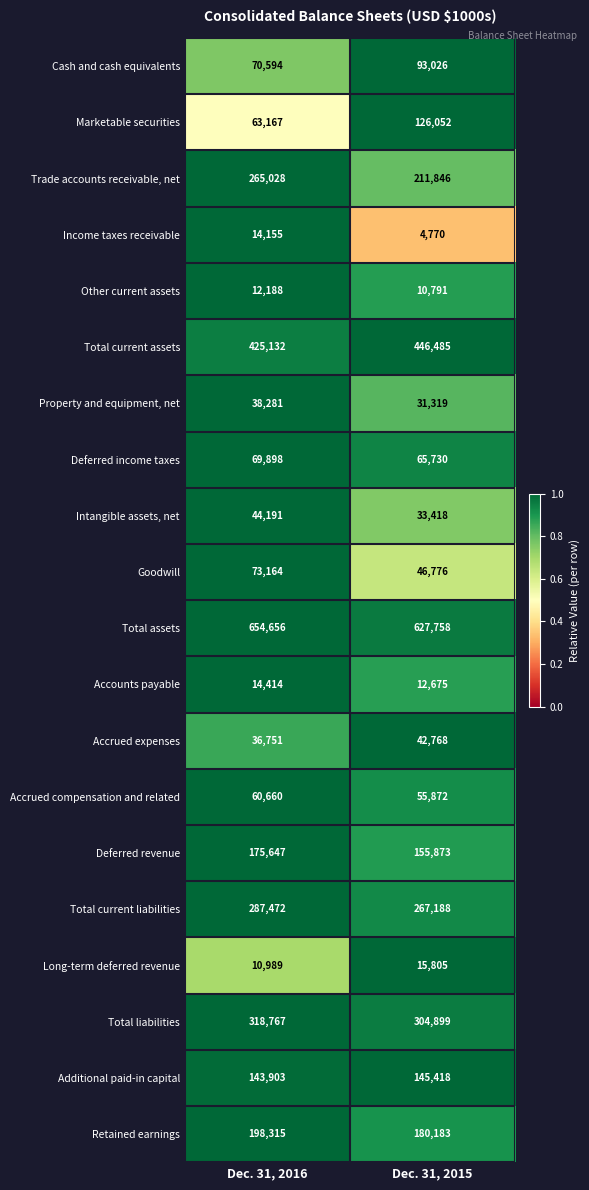

What is the maximum value for Total liabilities?

318767